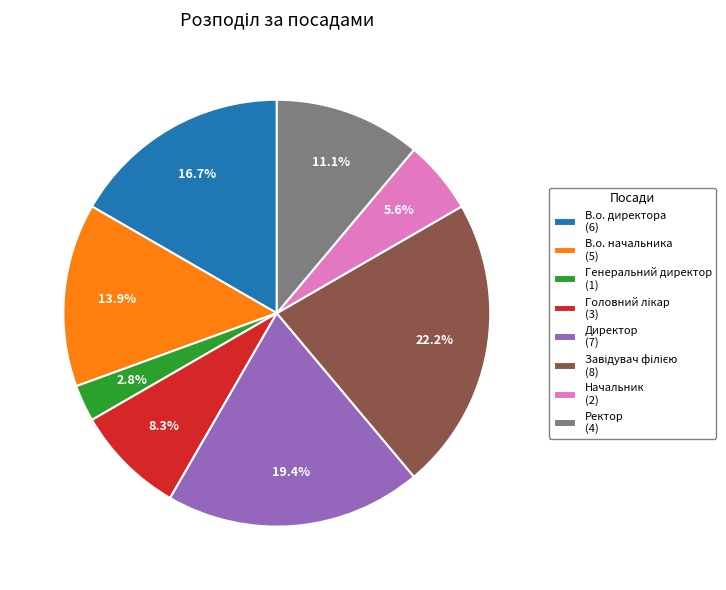

How many slices are in this pie chart?

8